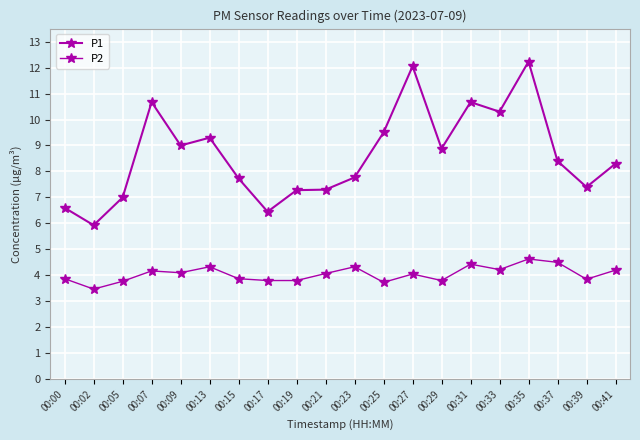

What is the value of the P1 point at the 12th from the left?

9.5